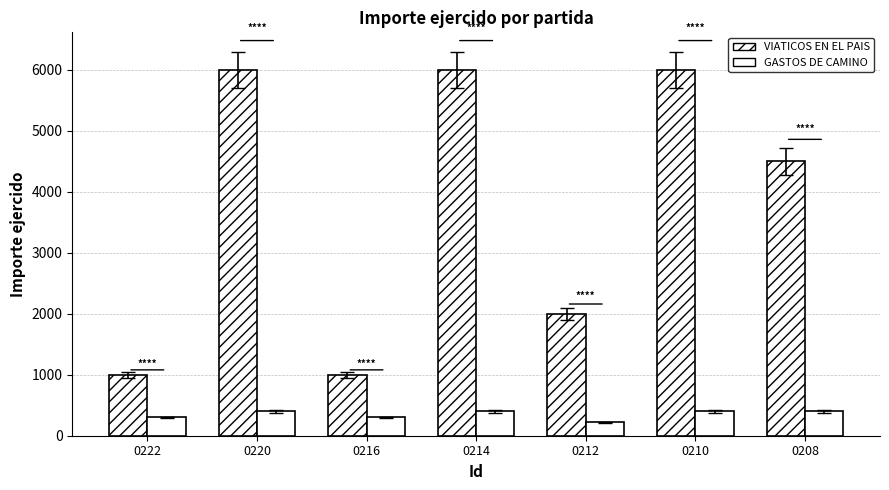

At which category is the sum across all series the highest?

0220